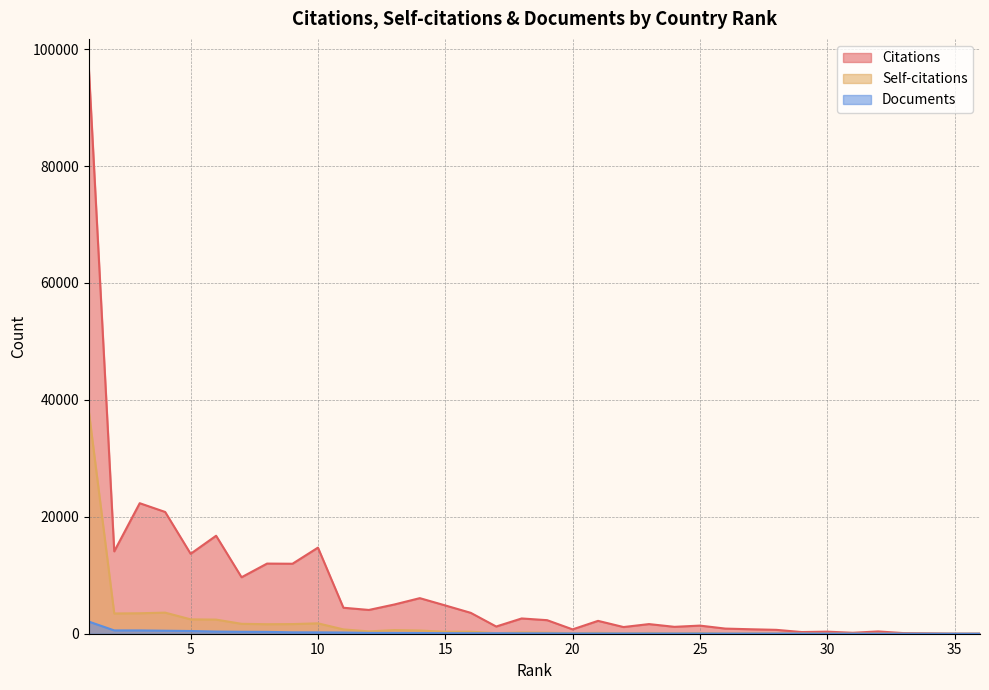

Which label corresponds to the largest value in the chart?

1